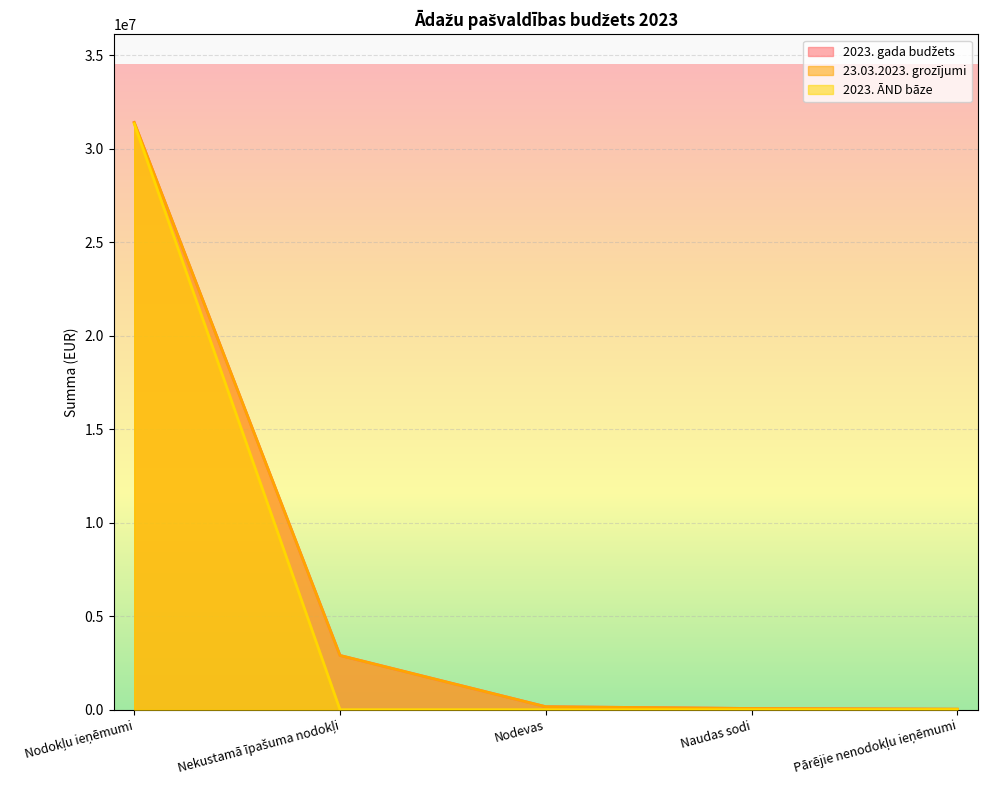

How many lines are shown in the chart?

3